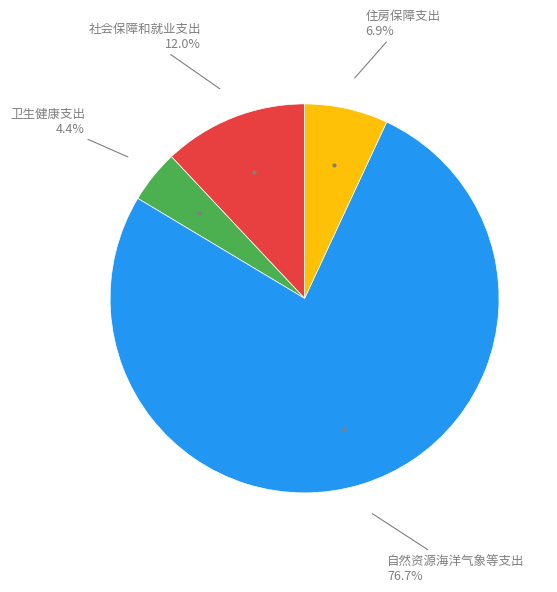

Does any single category account for the majority?

Yes